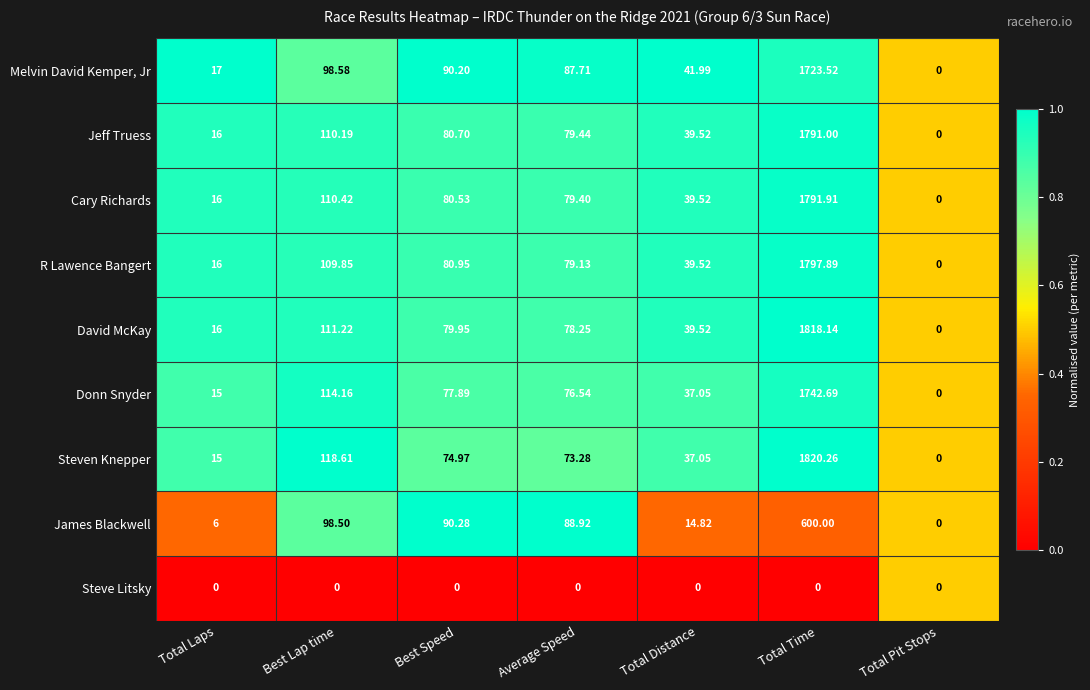

At which label does Melvin David Kemper, Jr reach its peak?

Total Time